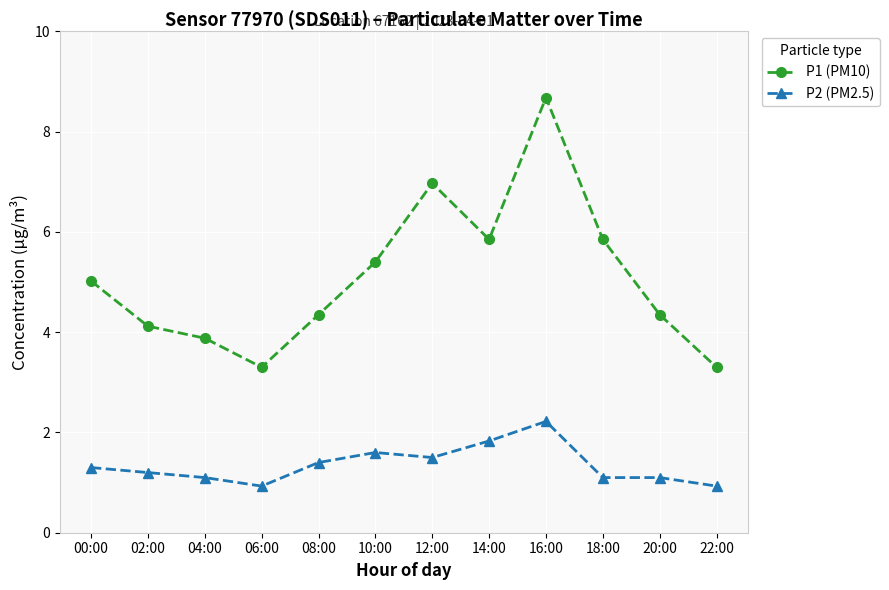

The value of P2 (PM2.5) at 14:00 is 1.3. True or false?

False